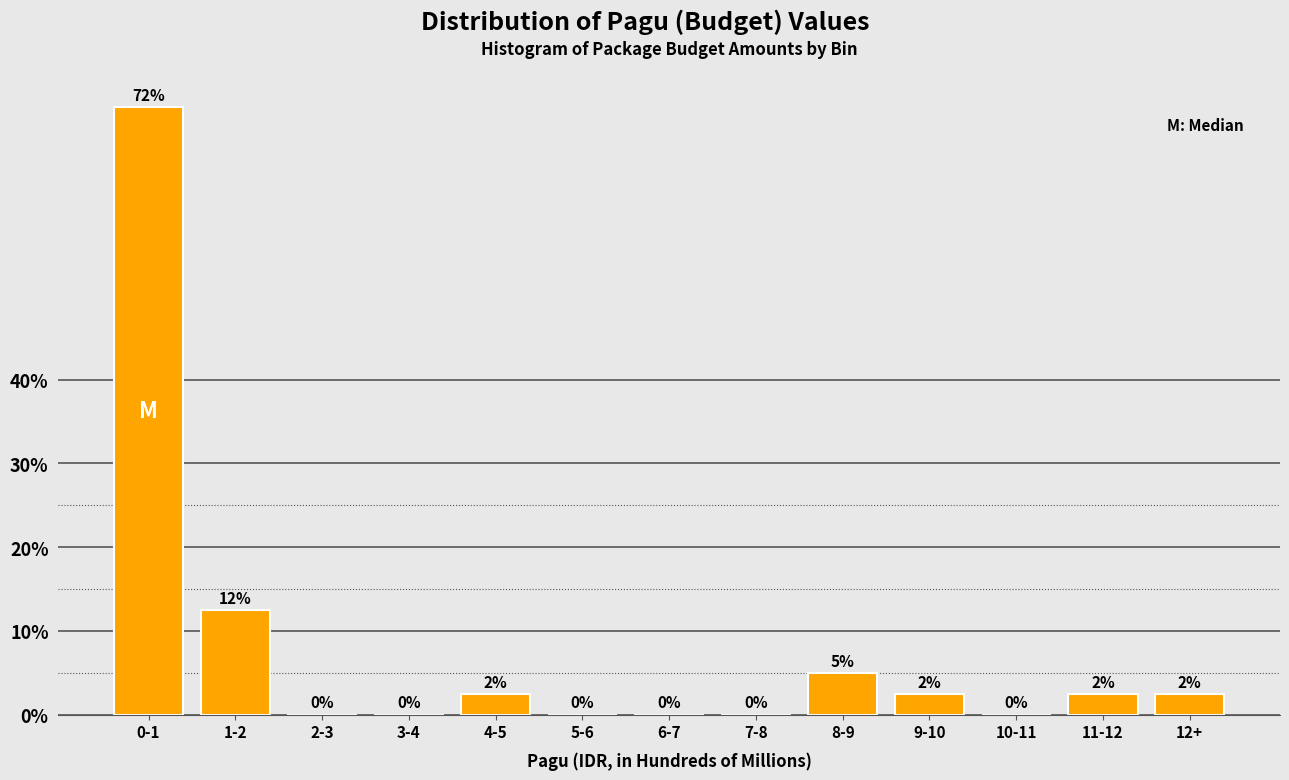

At which category does the chart reach its peak across all series?

0-1